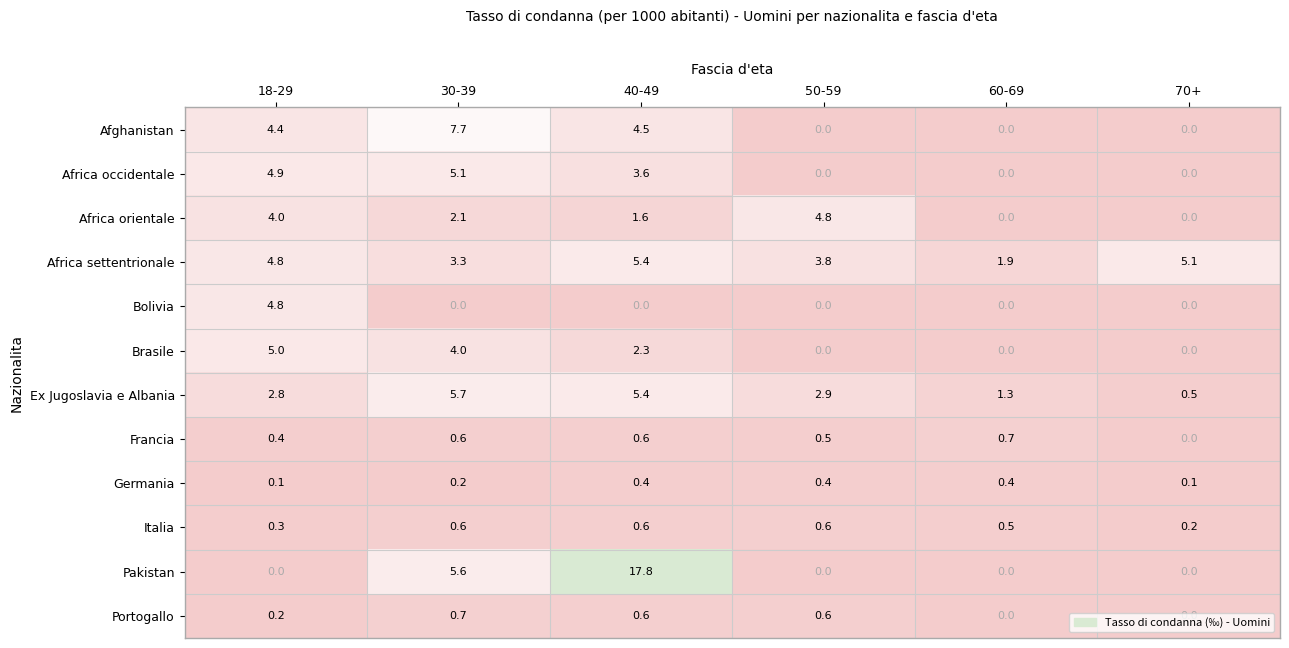

What is the difference between the maximum and second lowest values in the Africa settentrionale series?

2.1